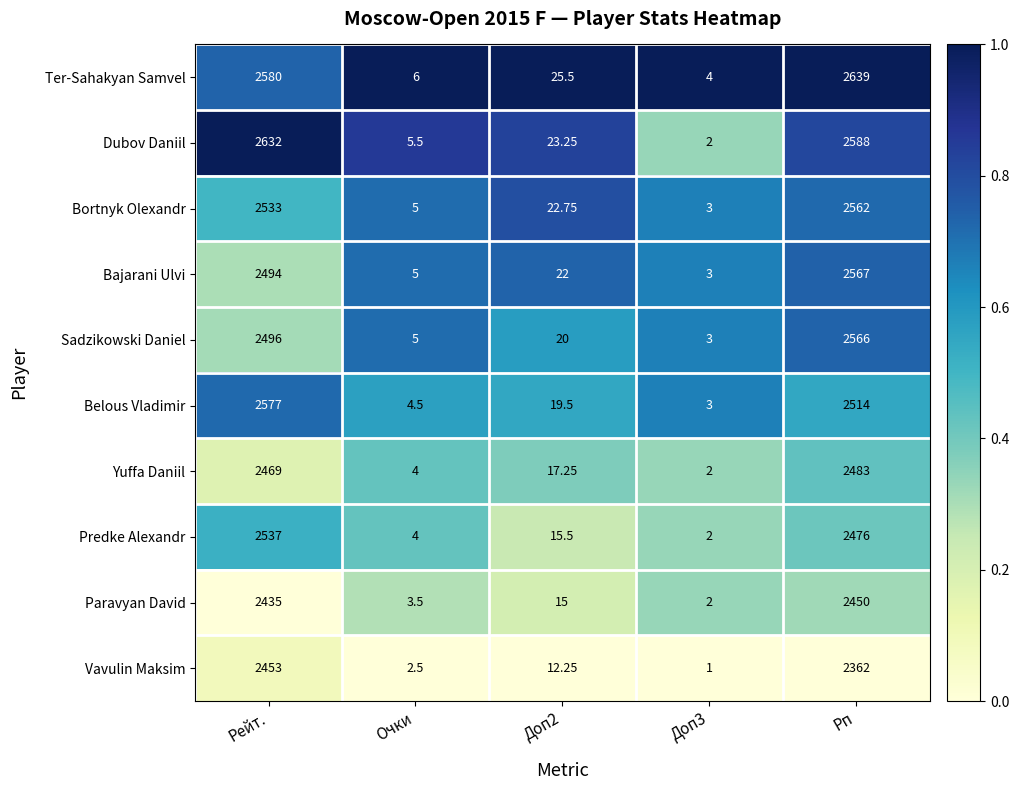

Is the value of Sadzikowski Daniel at Доп3 greater than the value of Yuffa Daniil at Доп2?

No